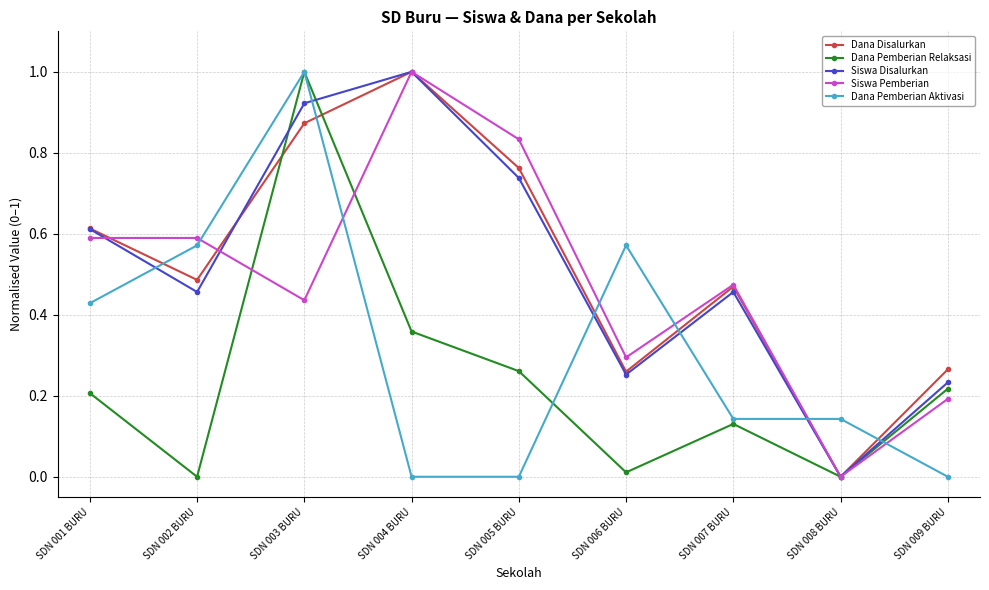

Is it true that Dana Pemberian Relaksasi equals 0.0 at SDN 008 BURU?

True